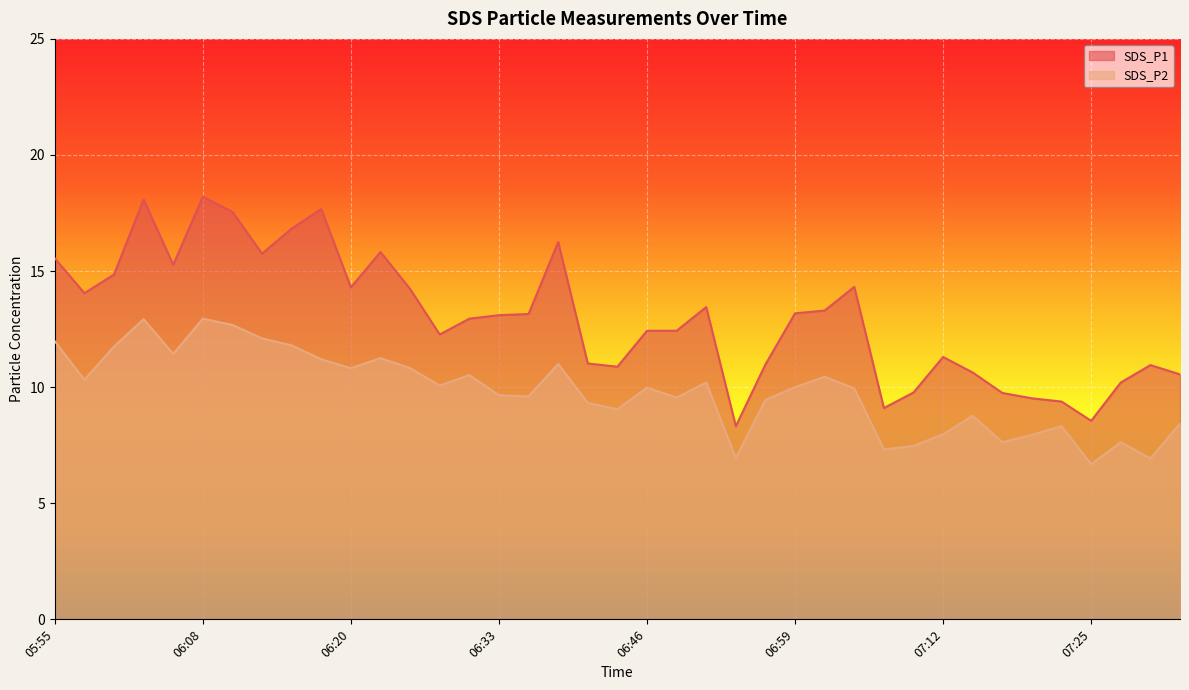

Is it true that SDS_P1 equals 10.6 at 07:33?

True